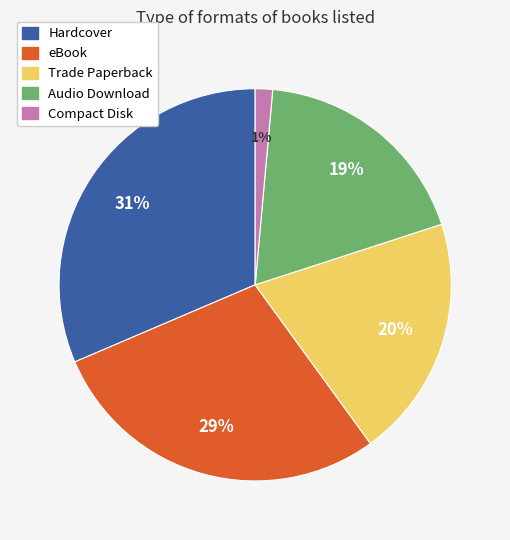

What percentage is the Compact Disk slice, to the nearest percent?

1%